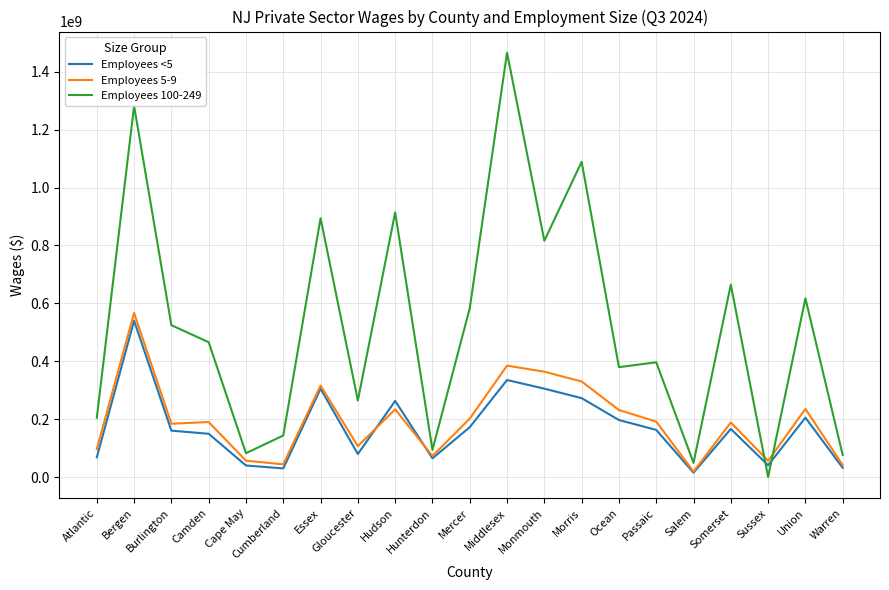

At which category does the chart reach its peak across all series?

Middlesex